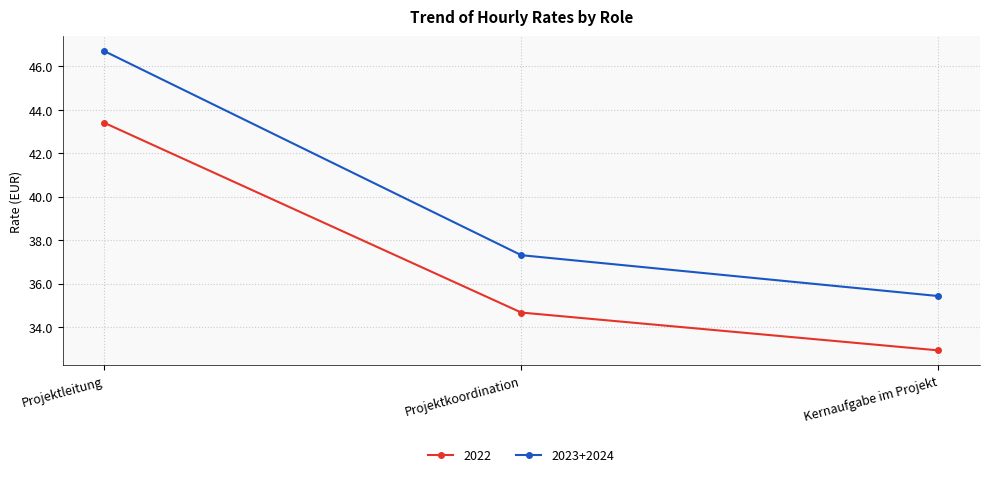

Is it true that 2023+2024 equals 60.7 at Projektkoordination?

False